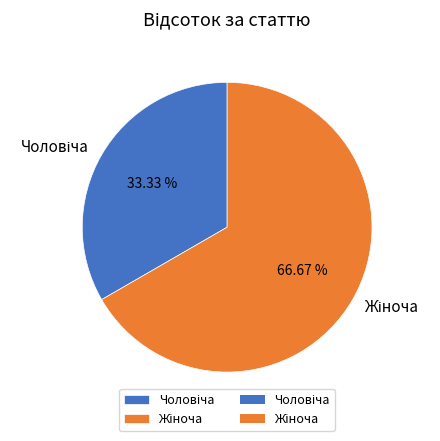

Does any single category account for the majority?

Yes